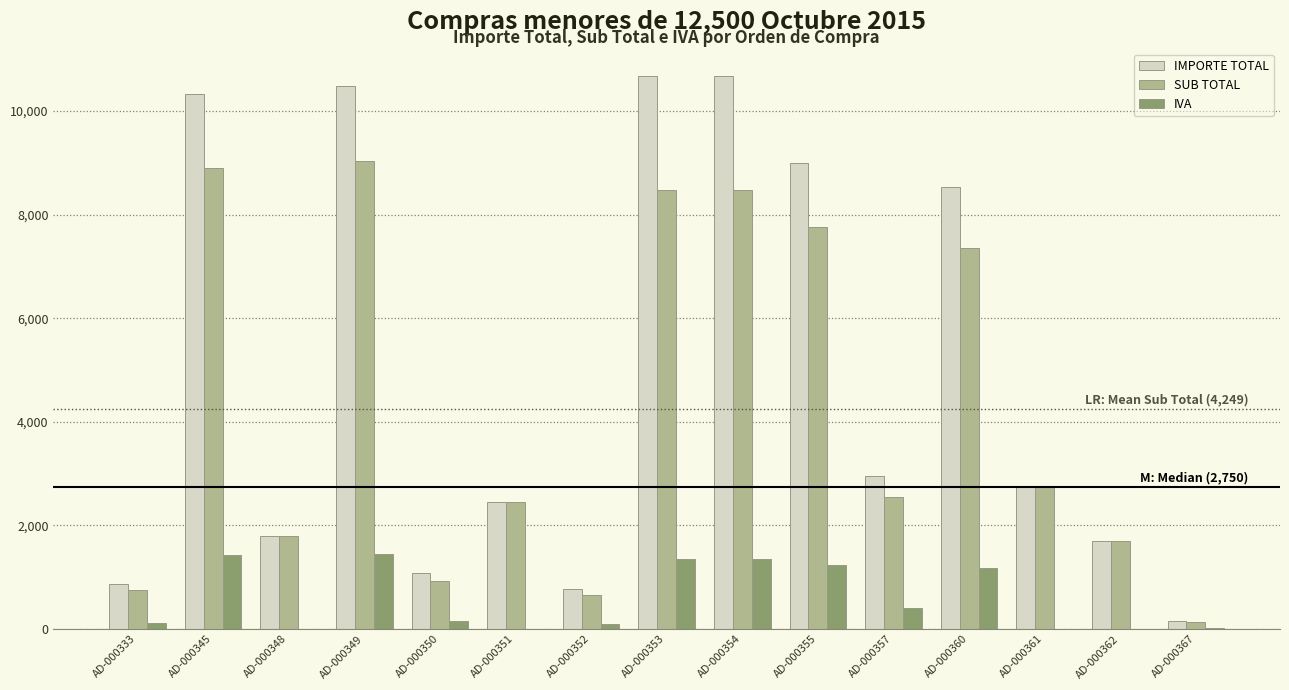

Is the value of IVA at AD-000352 greater than the value of IMPORTE TOTAL at AD-000345?

No